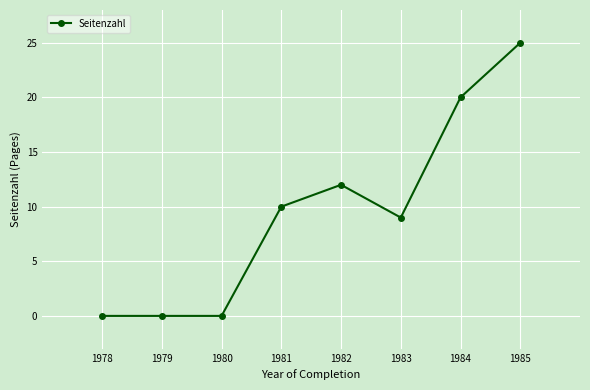

Which has a higher value, 1983 or 1981?

1981